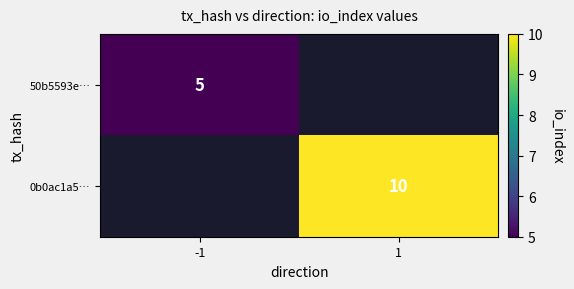

Is it true that 50b5593e… equals 5 at -1?

True